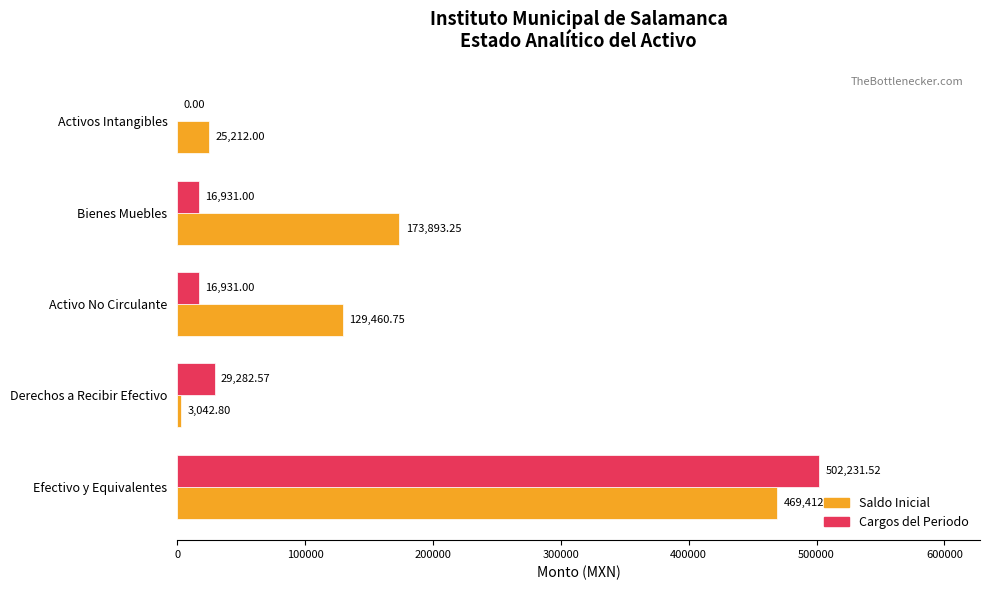

What is the sum of all Cargos del Periodo values?

565376.1